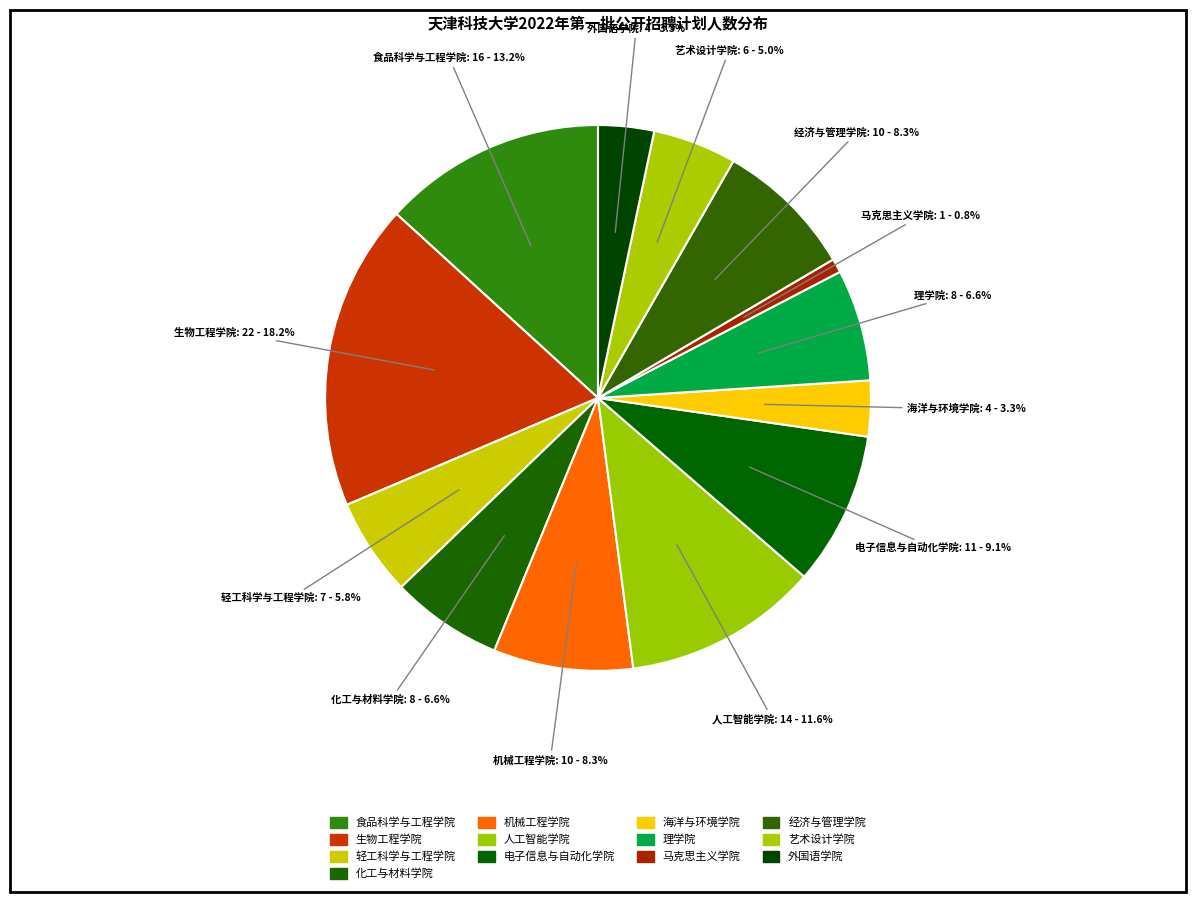

To the nearest percent, what is the difference between the largest and smallest slice percentages?

17%